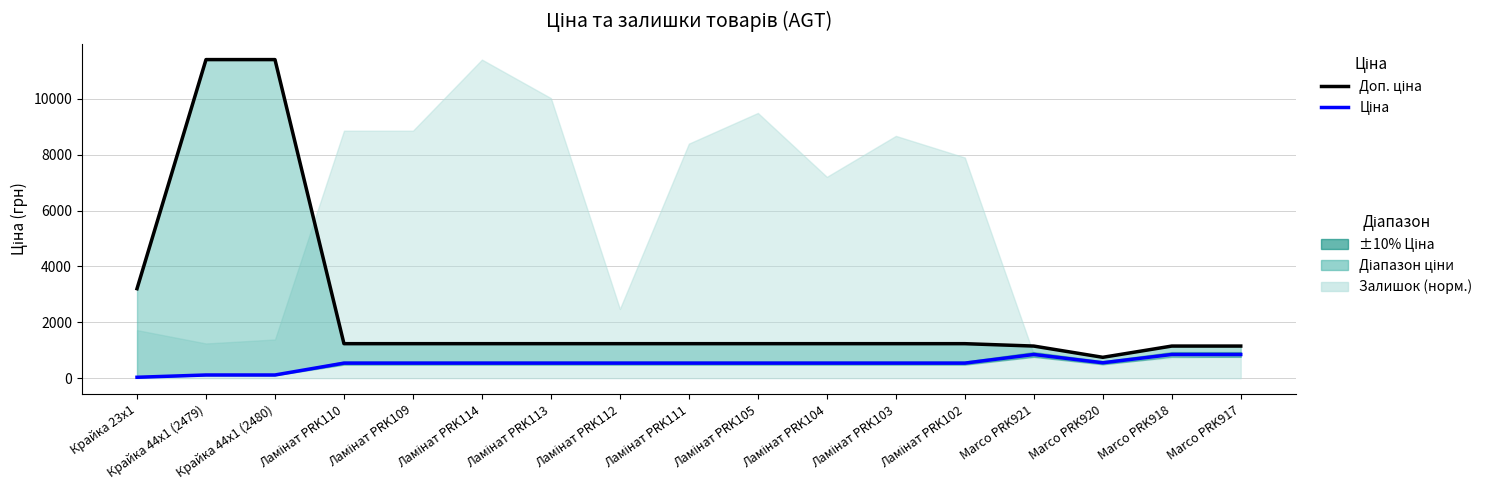

At which label does Ціна first exceed 539?

Marco PRK921